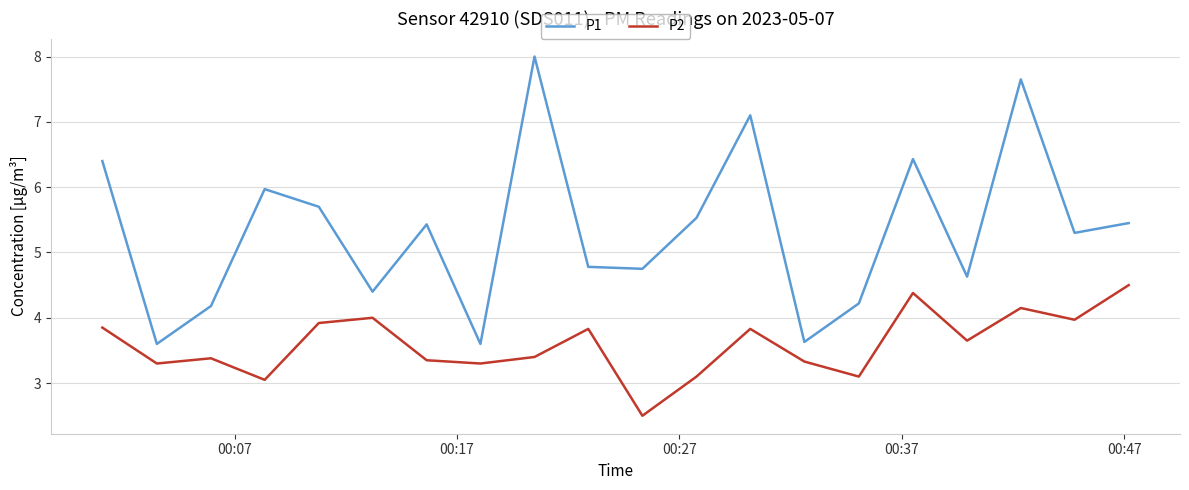

What is the difference between the maximum and minimum values in the P1 series?

4.4